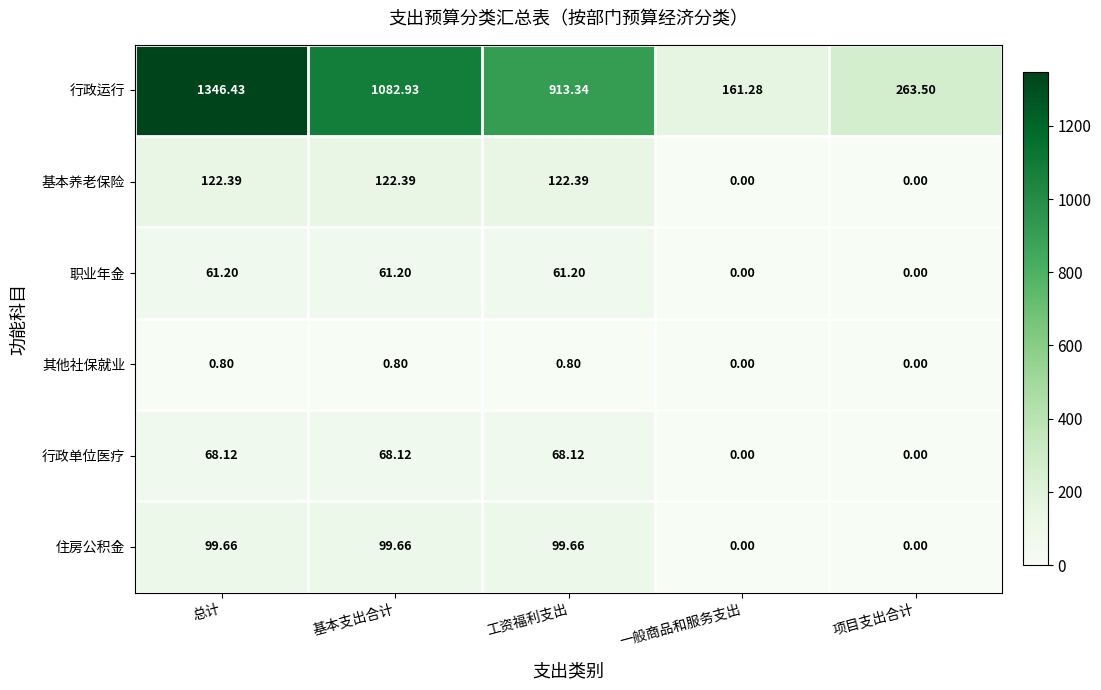

At which category does the chart reach its peak across all series?

总计